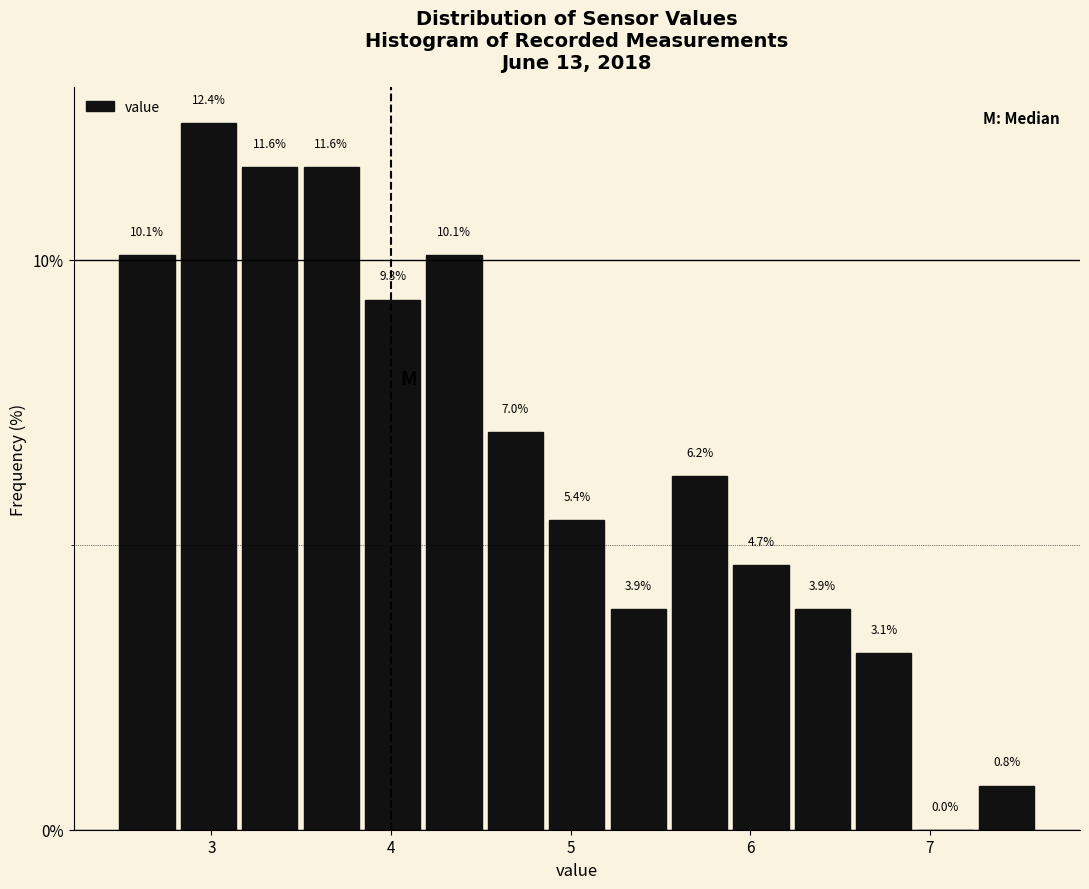

Read against the x-axis, roughly where is the centre of the tallest bar?

3.0